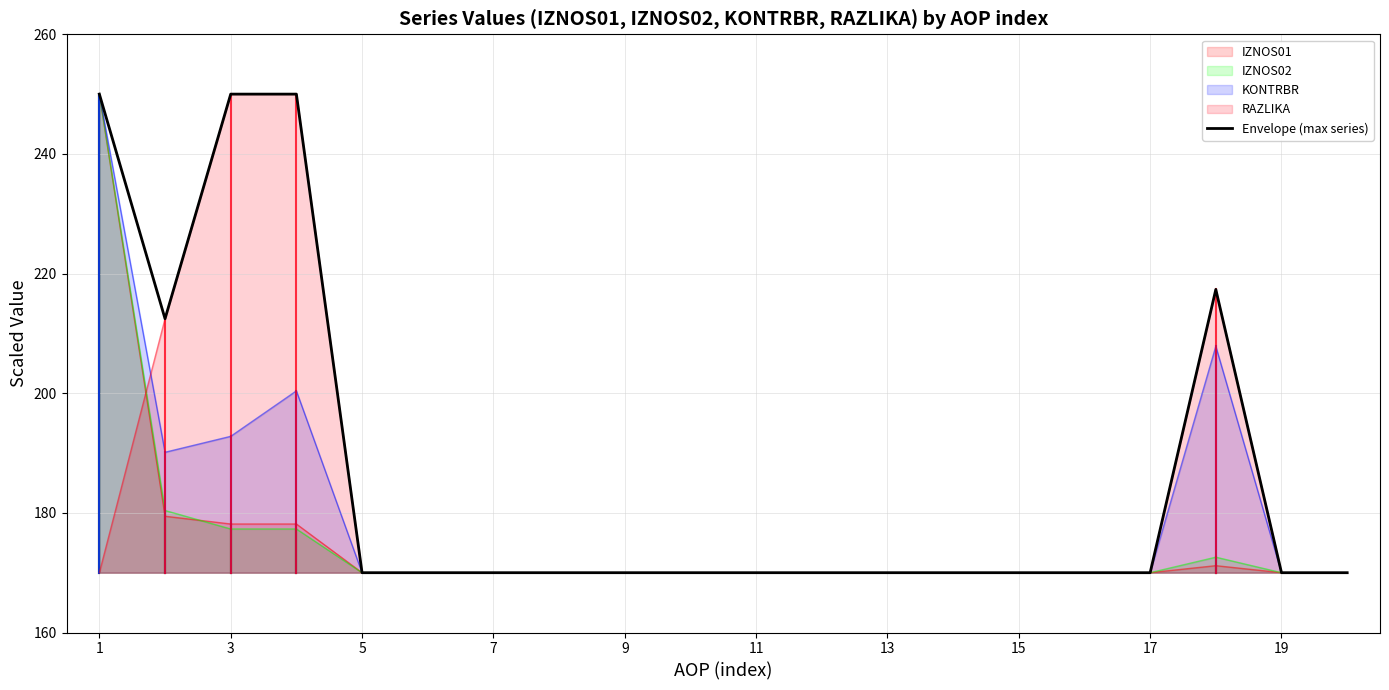

The value of KONTRBR at 3 is 274.7. True or false?

False